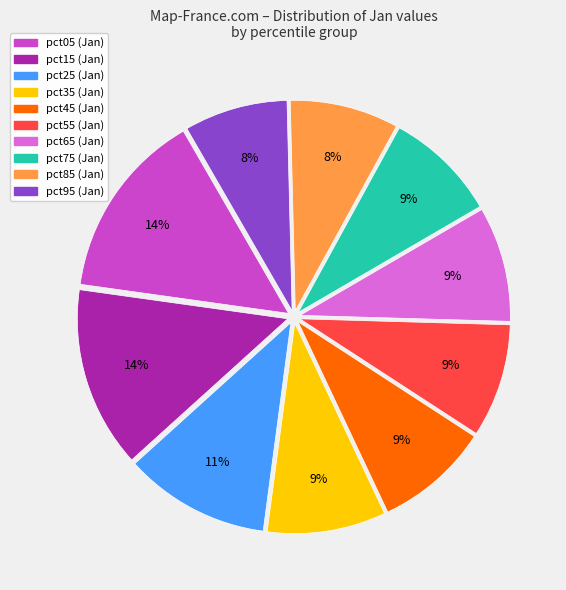

To the nearest percent, what percentage of the pie is pct55?

9%